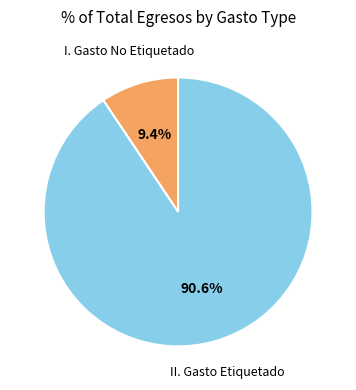

How many segments does this pie chart have?

2